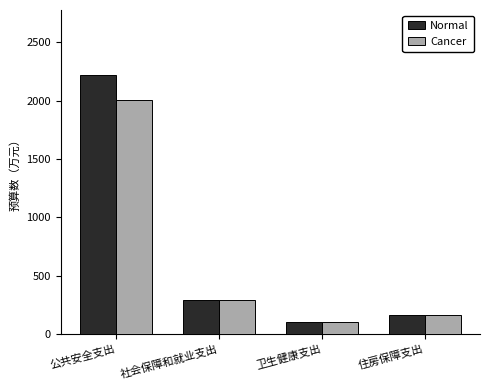

What is the value of the Cancer bar at the 4th from the left?

168.5